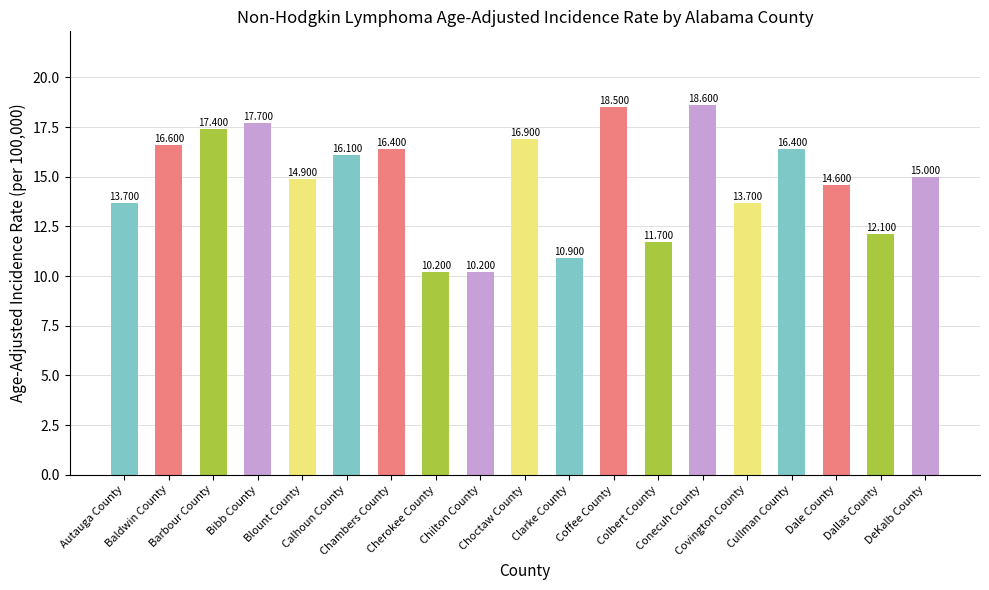

Reading left to right, extract all data points from this chart.

Autauga County=13.7	Baldwin County=16.6	Barbour County=17.4	Bibb County=17.7	Blount County=14.9	Calhoun County=16.1	Chambers County=16.4	Cherokee County=10.2	Chilton County=10.2	Choctaw County=16.9	Clarke County=10.9	Coffee County=18.5	Colbert County=11.7	Conecuh County=18.6	Covington County=13.7	Cullman County=16.4	Dale County=14.6	Dallas County=12.1	DeKalb County=15.0